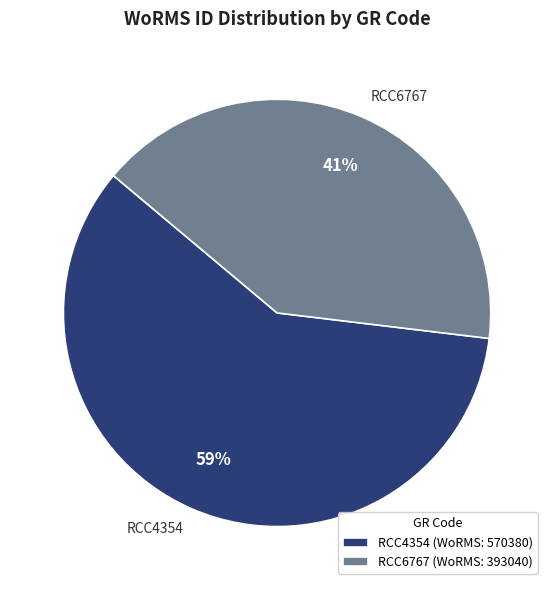

To the nearest percent, what is the difference between the RCC4354 and RCC6767 slice percentages?

18%